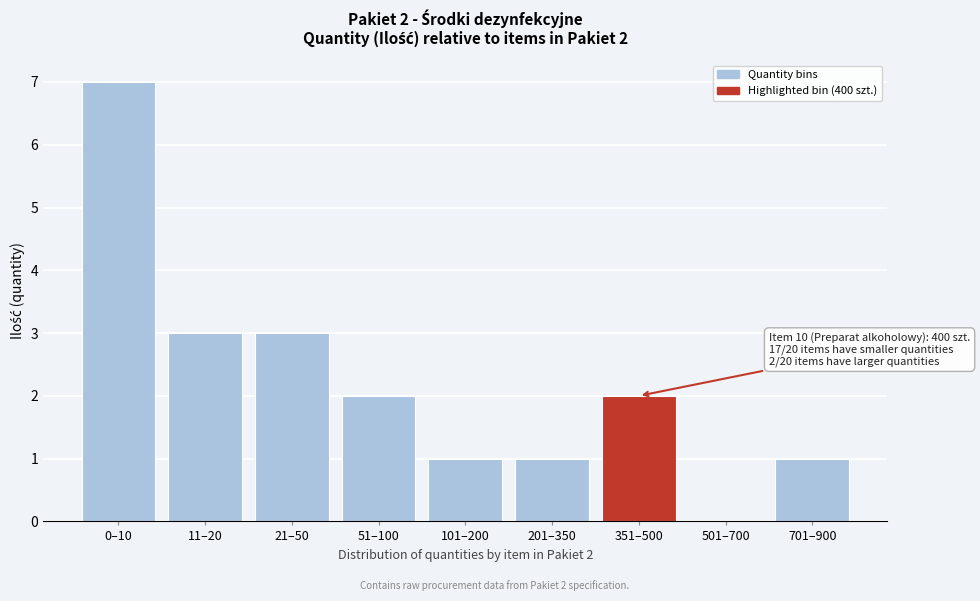

Reading left to right, list all the values displayed in this chart.

0–10=7	11–20=3	21–50=3	51–100=2	101–200=1	201–350=1	351–500=2	501–700=0	701–900=1